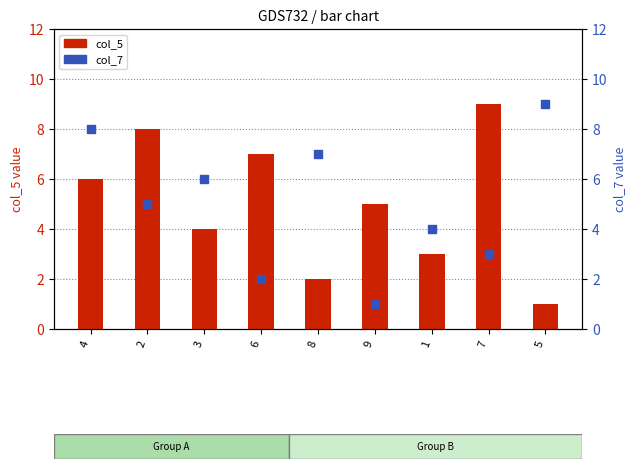

Is the value of col_5 at 1 greater than the value of col_7 at 6?

Yes